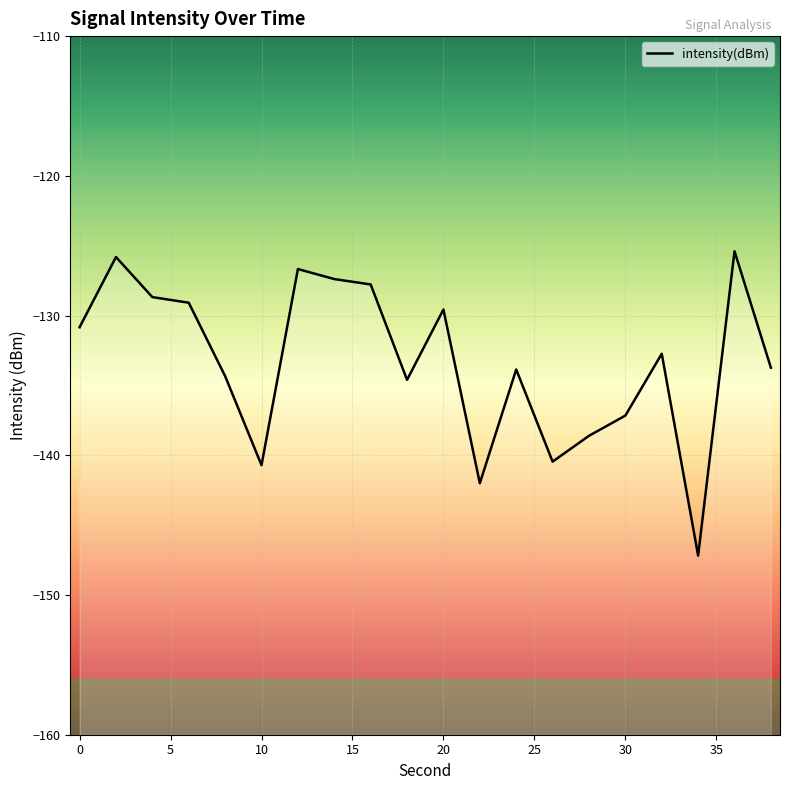

How many lines are shown in the chart?

1